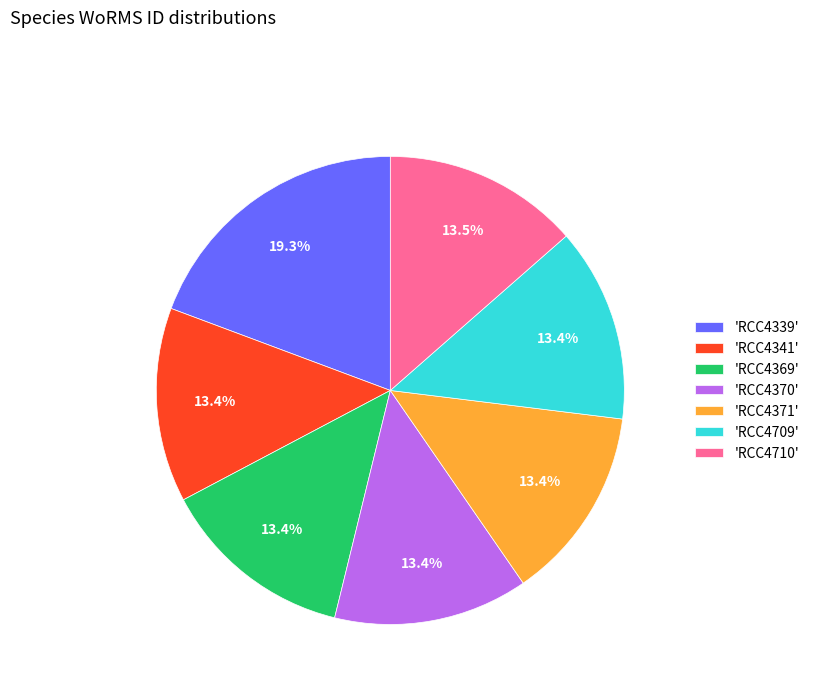

How many segments does this pie chart have?

7